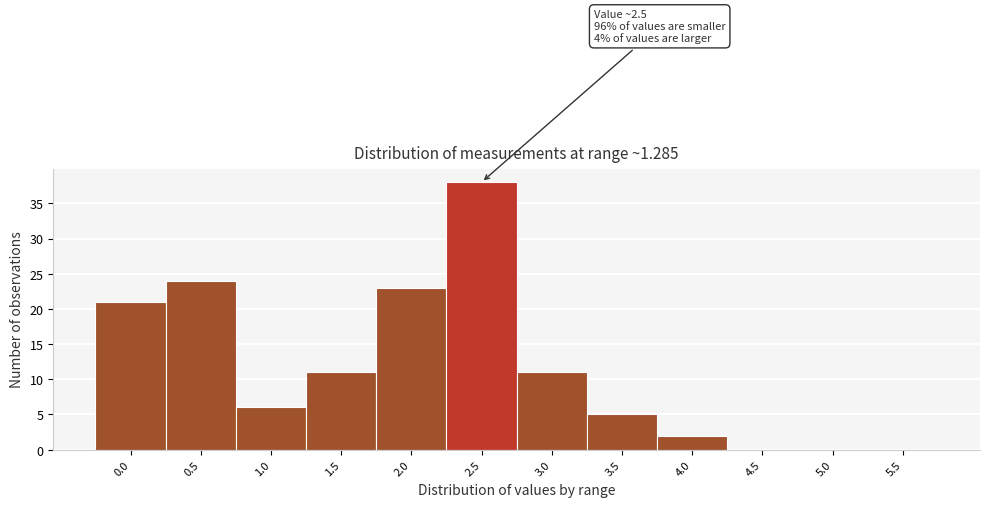

Reading left to right, what are all the values shown in this chart?

0.0=21	0.5=24	1.0=6	1.5=11	2.0=23	2.5=38	3.0=11	3.5=5	4.0=2	4.5=0	5.0=0	5.5=0